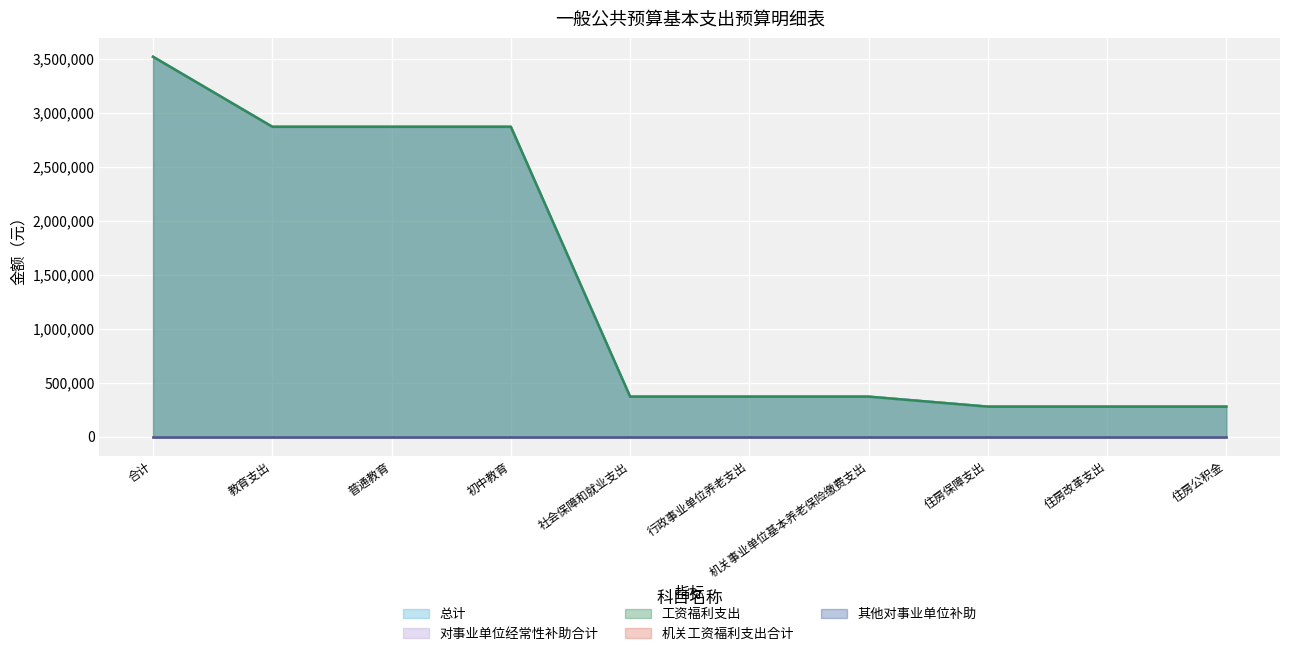

The value of 对事业单位经常性补助合计 at 机关事业单位基本养老保险缴费支出 is 253137.6. True or false?

False